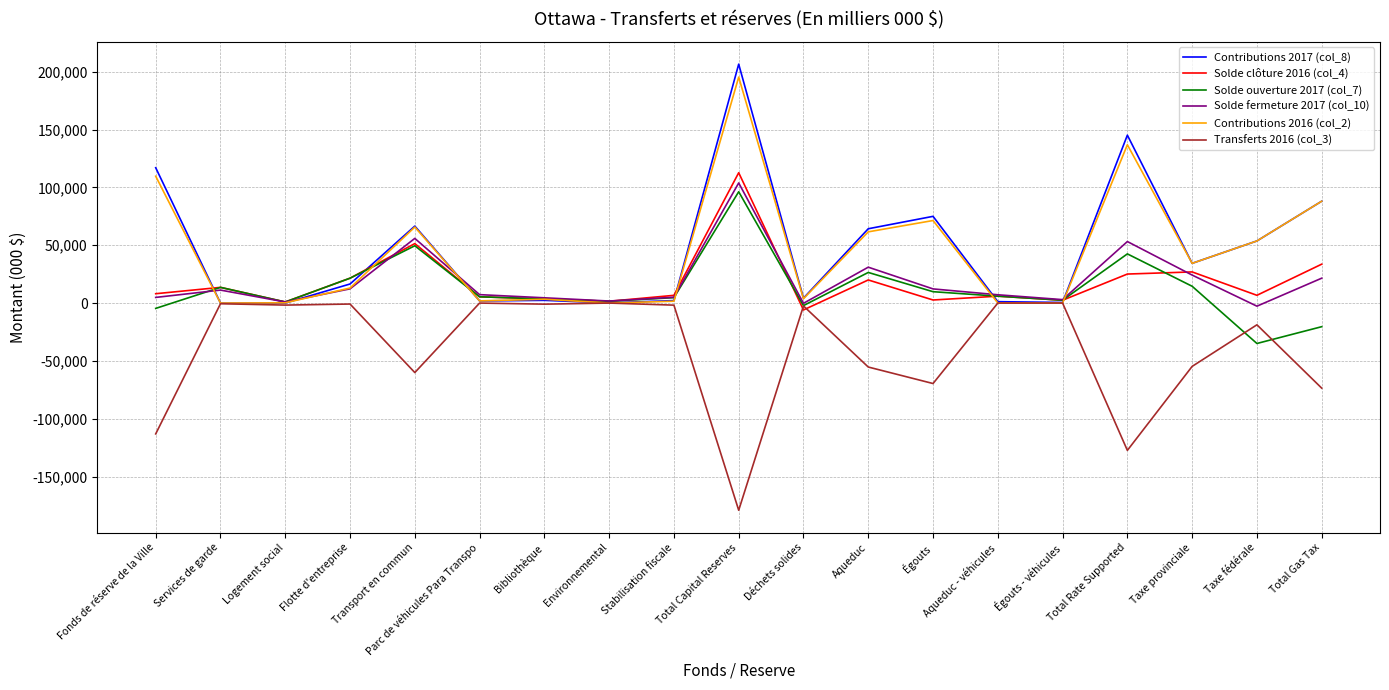

At which category is the sum across all series the highest?

Total Capital Reserves